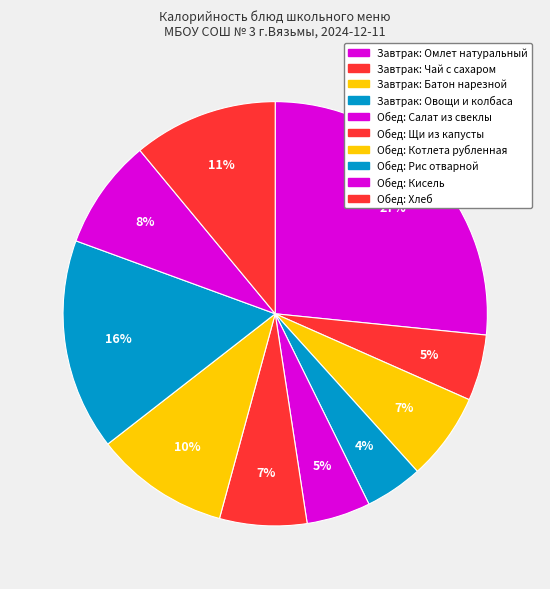

To the nearest percent, what portion does Завтрак: Чай с сахаром represent?

5%